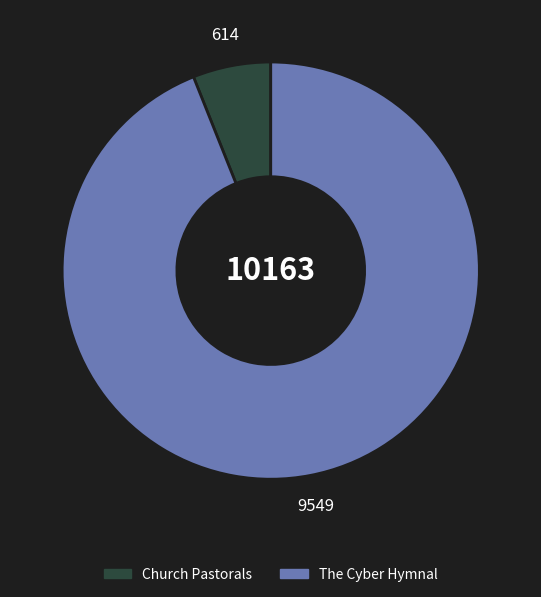

Which slice is the smallest?

Church Pastorals